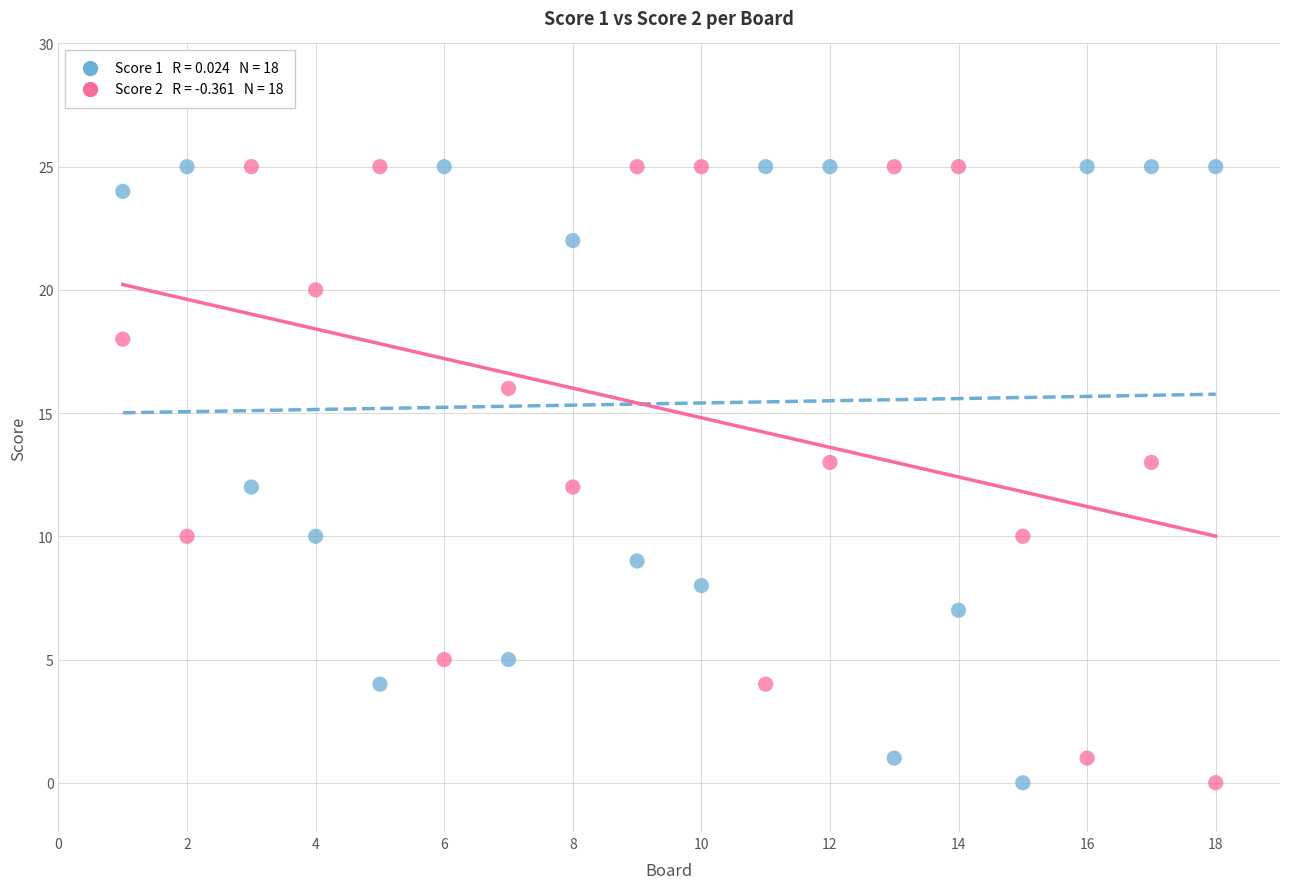

Across all data points, what is the range of X values (max minus min)?

17